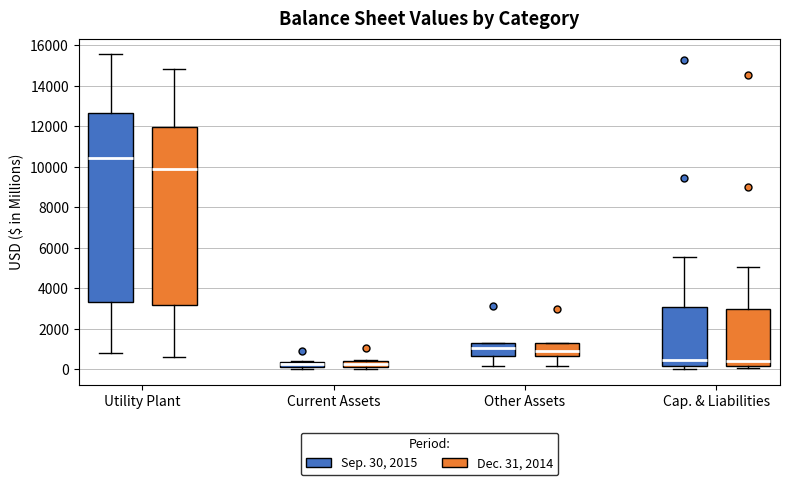

Which box has the highest median line?

Utility Plant (Sep. 30, 2015)